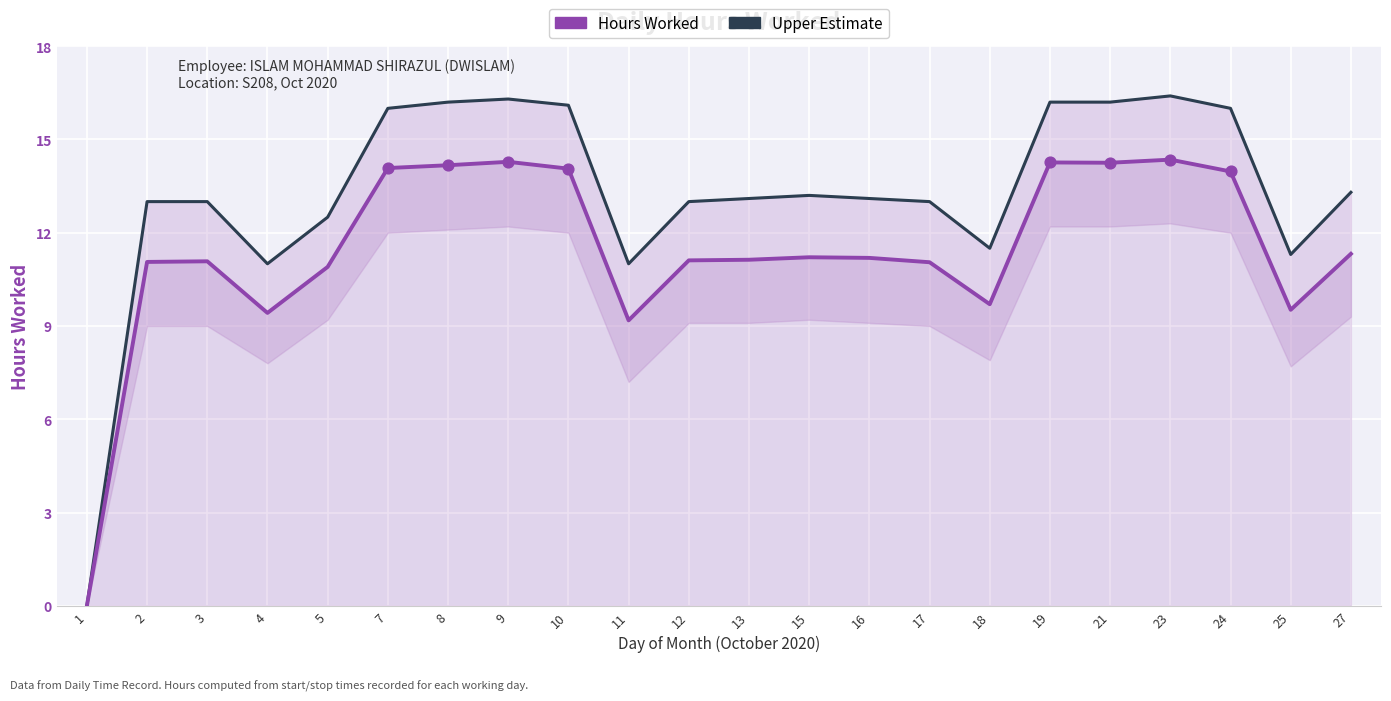

At how many categories does at least one series exceed 2?

21